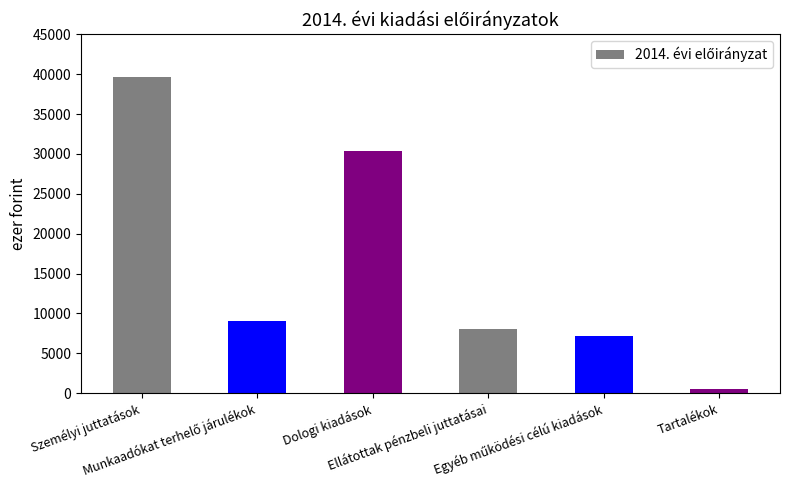

Count the number of data series in this chart.

1